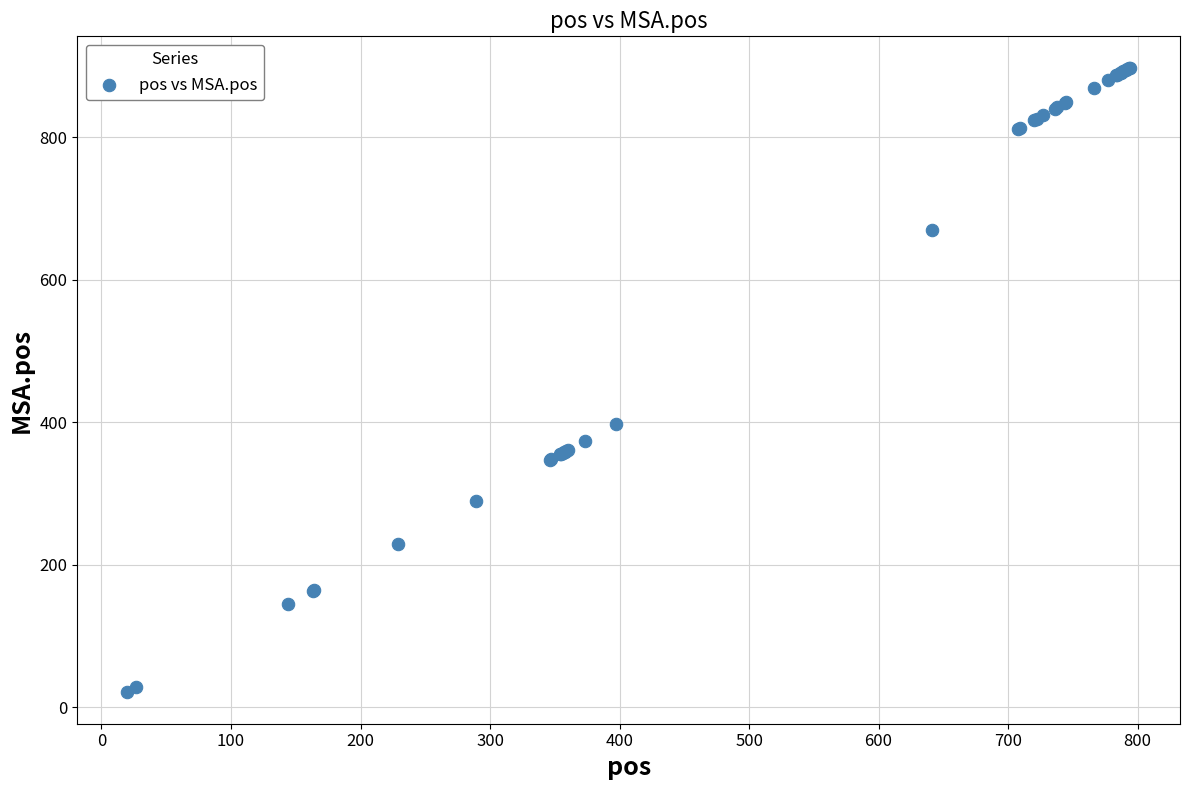

What Y value in the scatter plot is closest to 459?

398